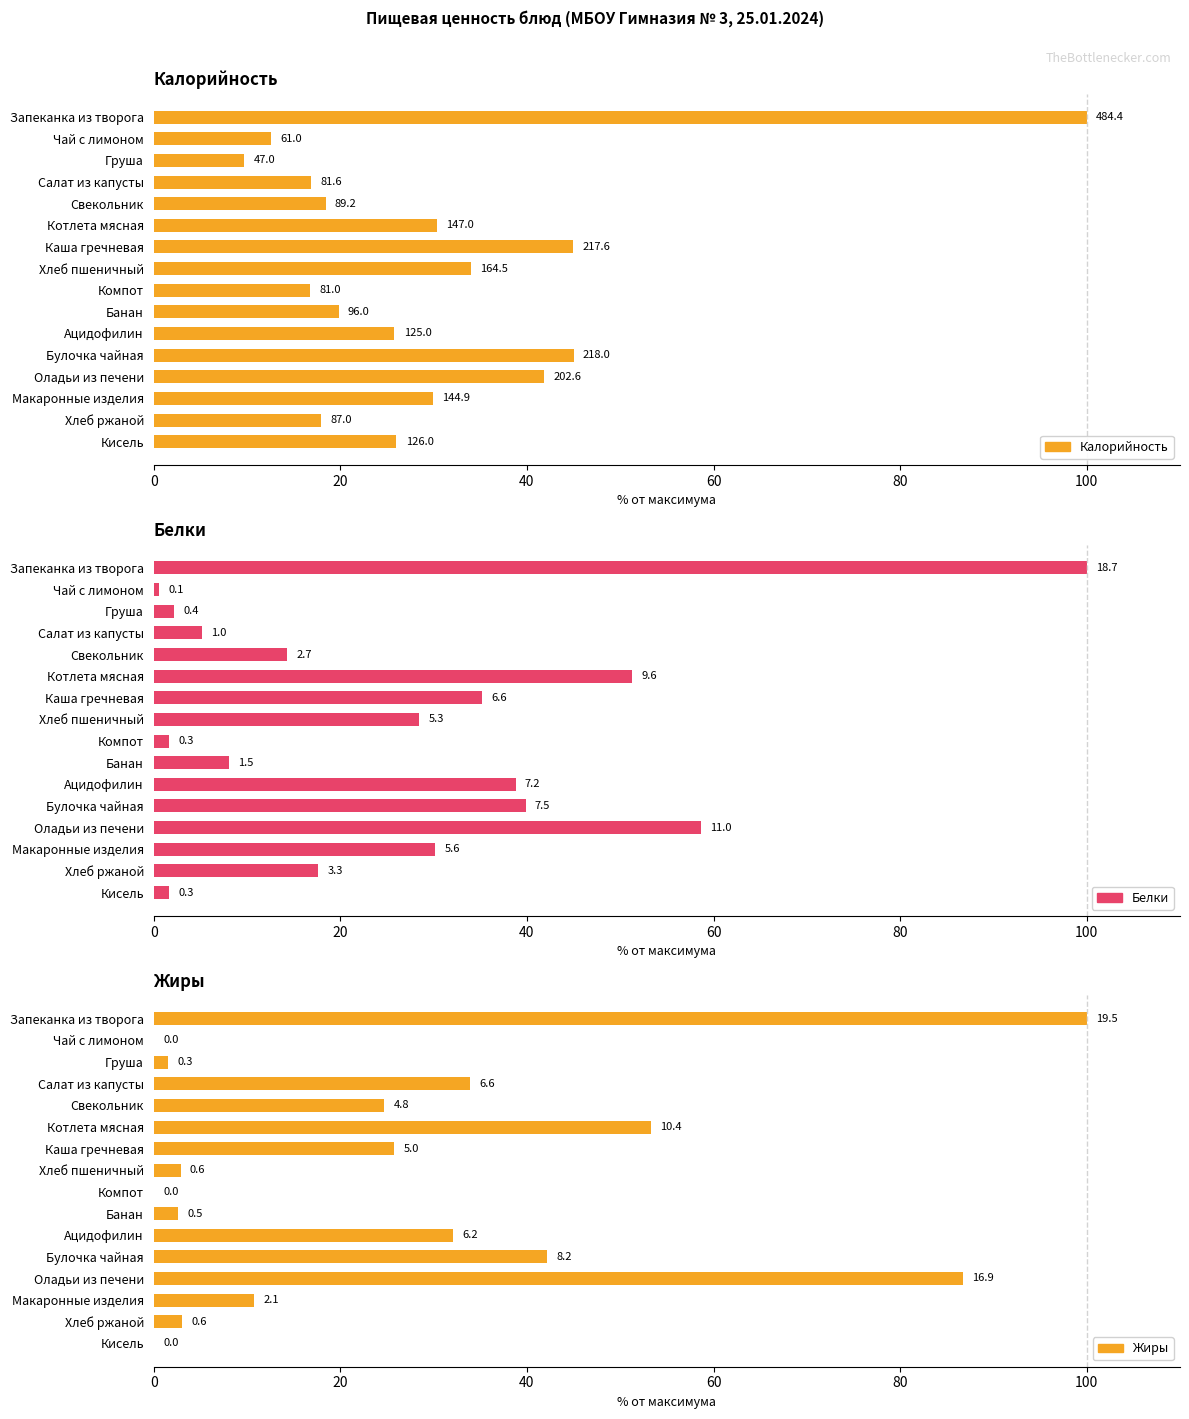

What is the maximum value shown in the chart?

100.0